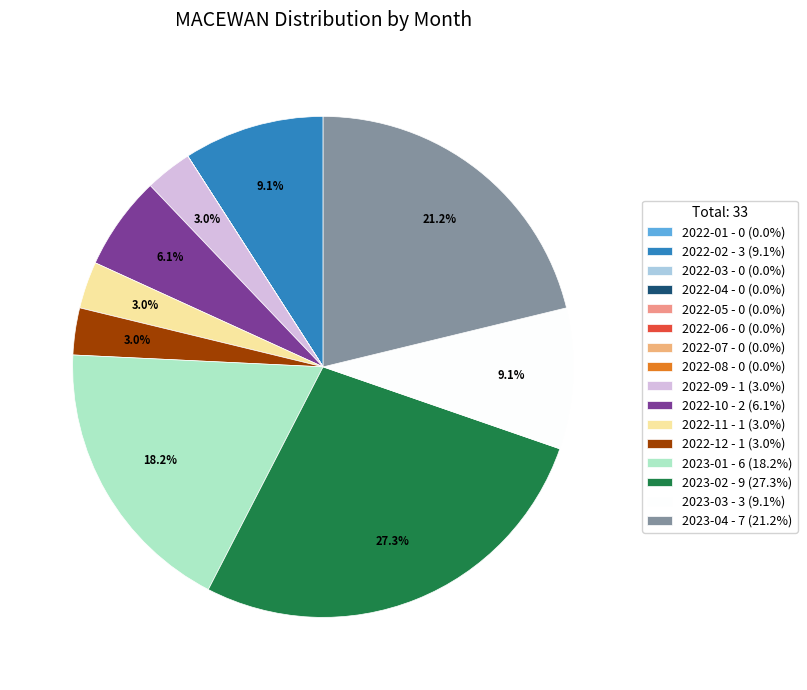

True or false: 2022-11 accounts for 3% of the total.

True